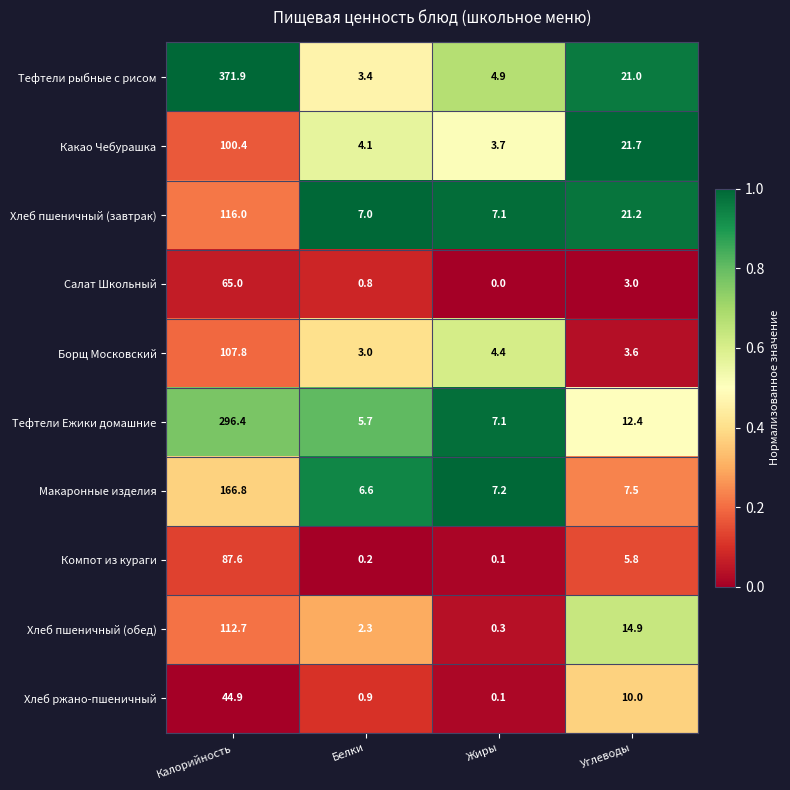

What is the total value across all series at Жиры?

34.9